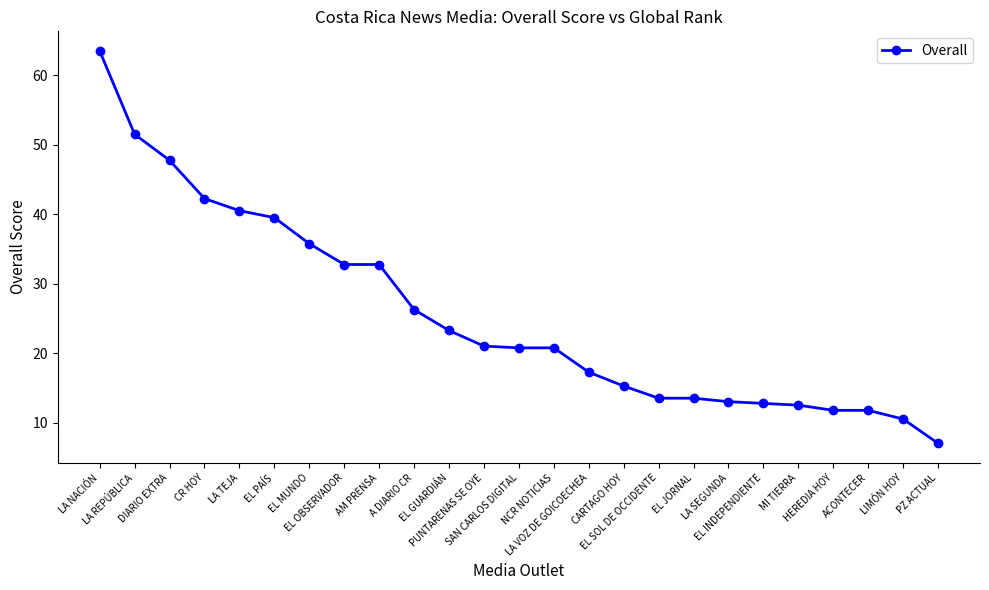

How many lines are shown in the chart?

1